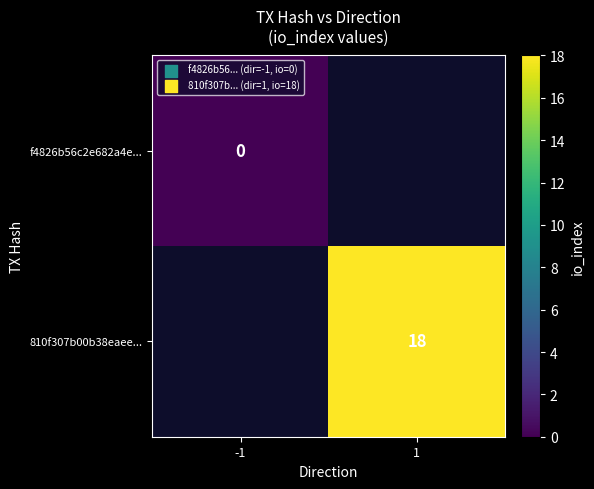

True or false: 810f307b00b38eaee... has a value of 18.0 at 1.

True